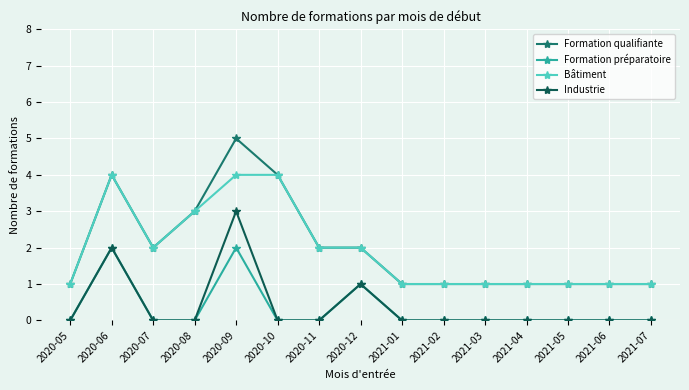

True or false: Formation préparatoire and Formation qualifiante intersect in this chart.

False